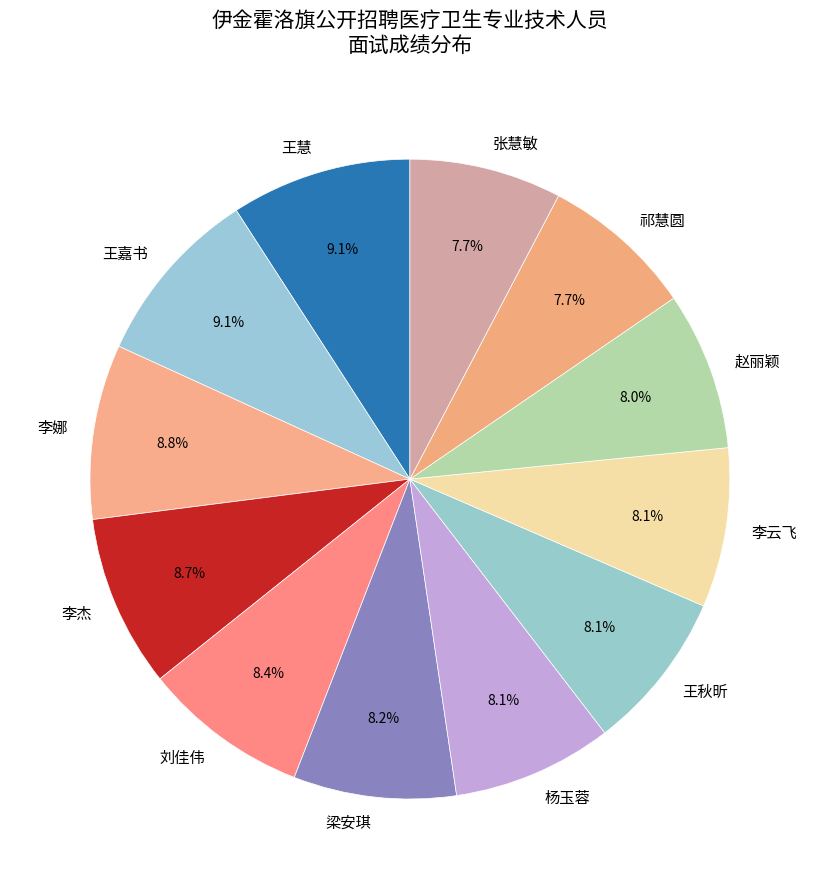

Is it true that 赵丽颖 is 8% of the pie?

True